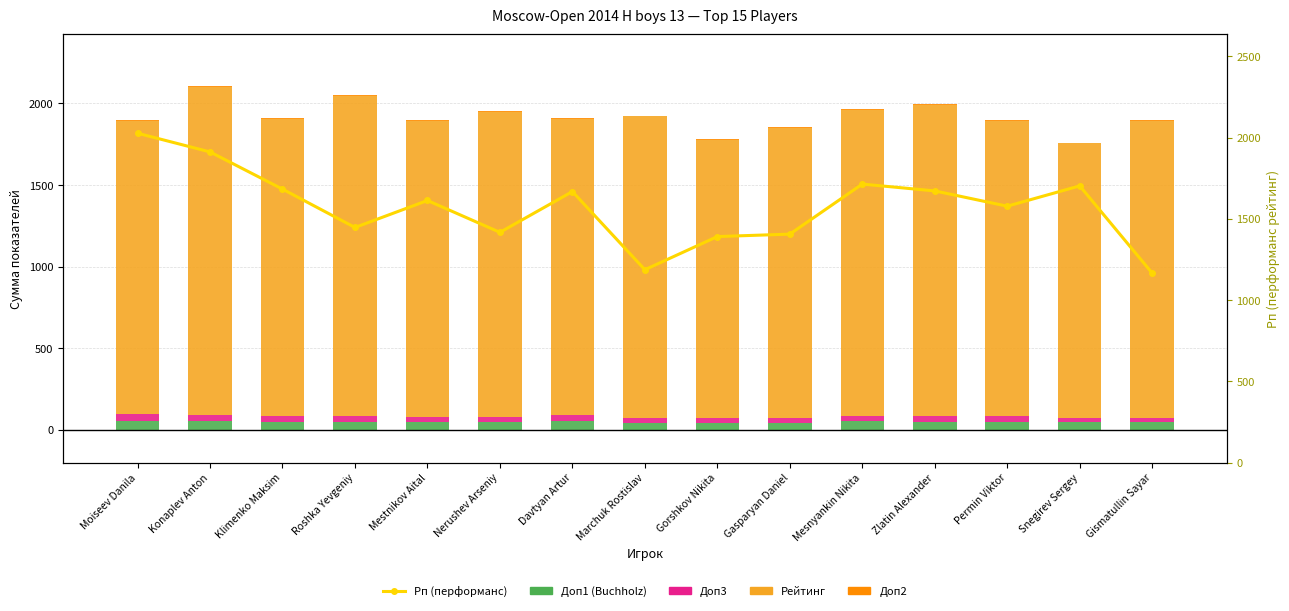

What is the label of the 15th bar from the right?

Moiseev Danila